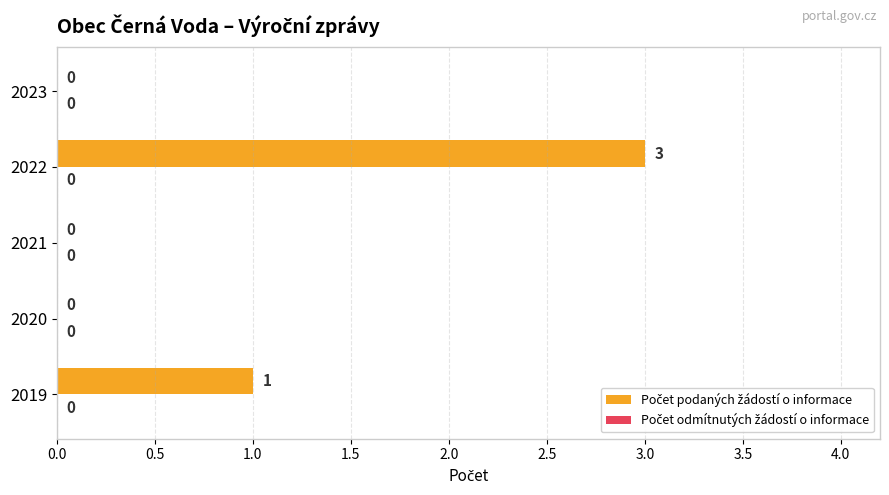

What is the change in value from 2020 to 2022?

+3